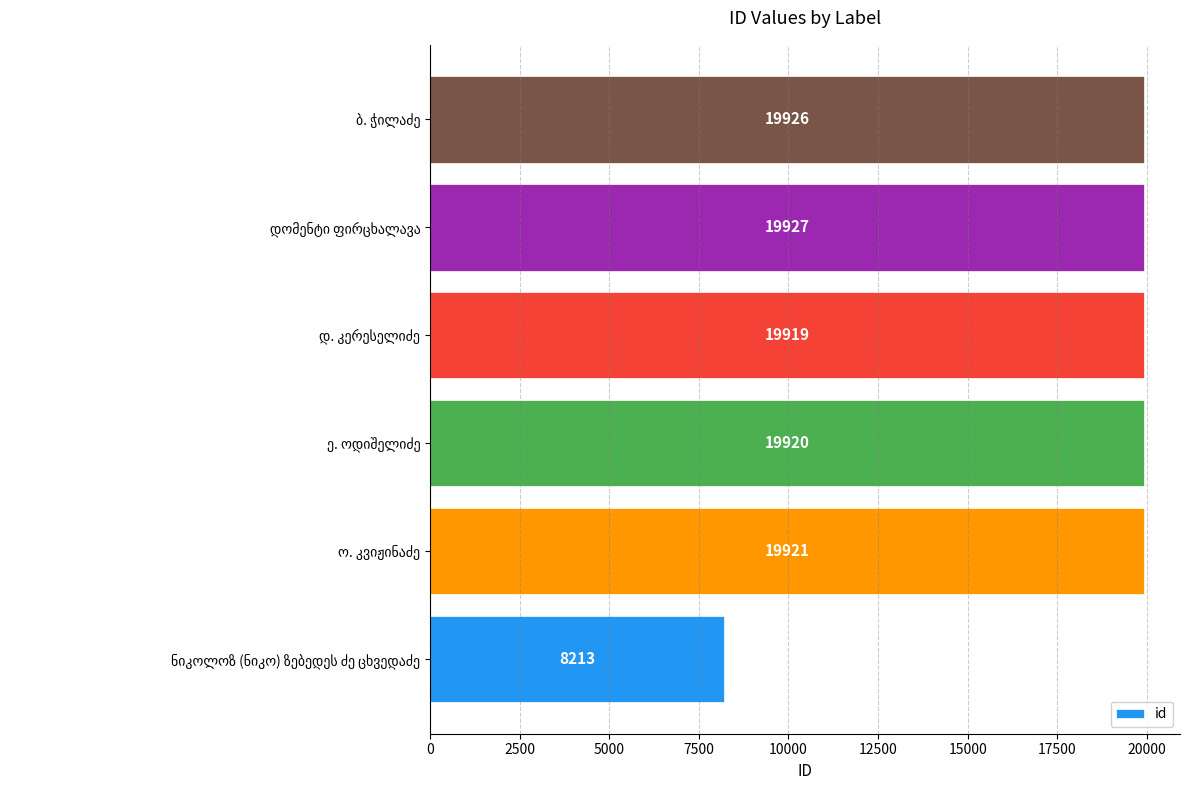

What is the average value?

17971